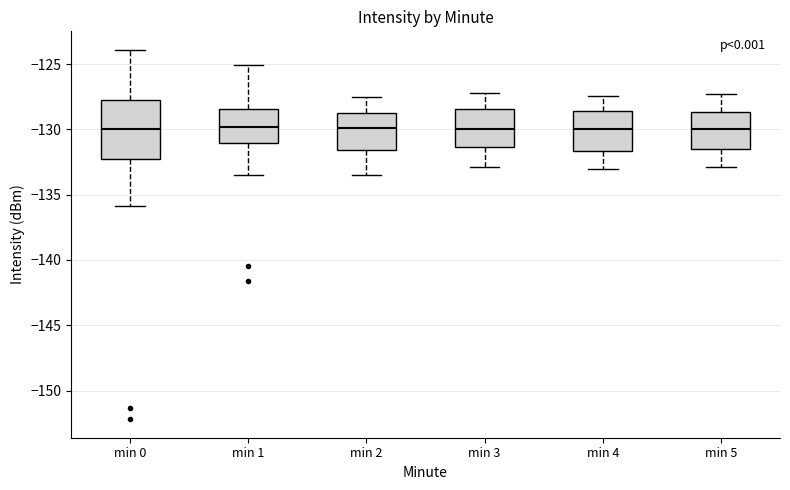

Where is the lower edge of the box for min 5 on the y-axis? The values are not printed on the chart, so give them approximately, as read against the axis.

-131.5